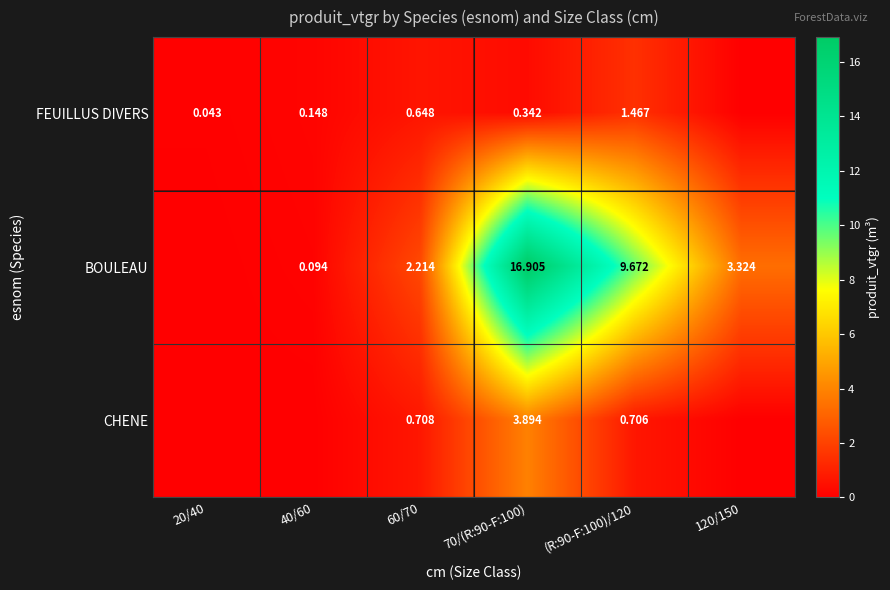

Is the value of BOULEAU at 120/150 greater than the value of FEUILLUS DIVERS at (R:90-F:100)/120?

Yes